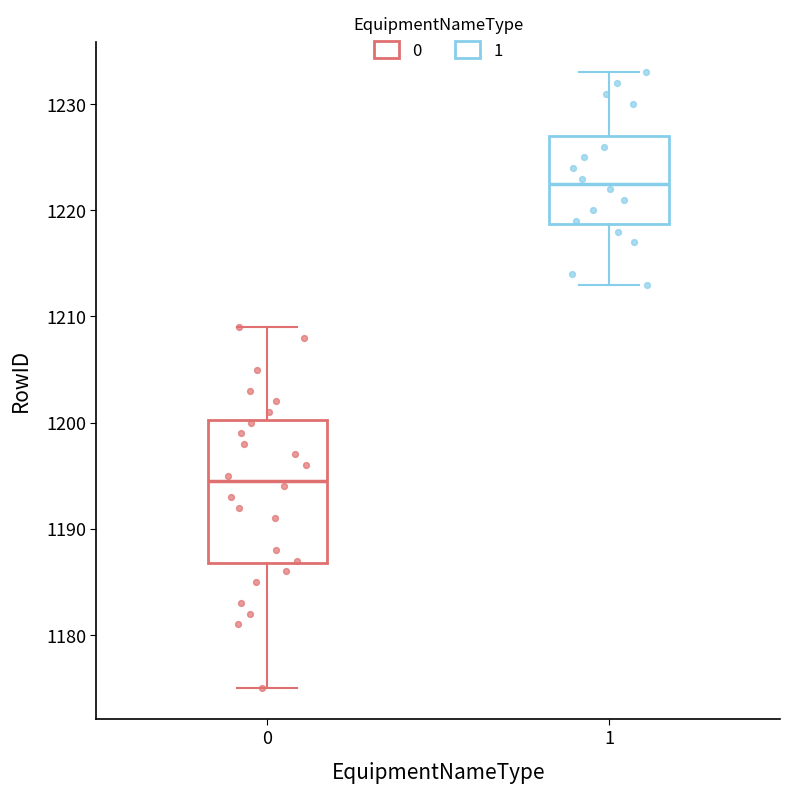

Comparing the boxes themselves (not the whiskers), which one is the tallest?

0